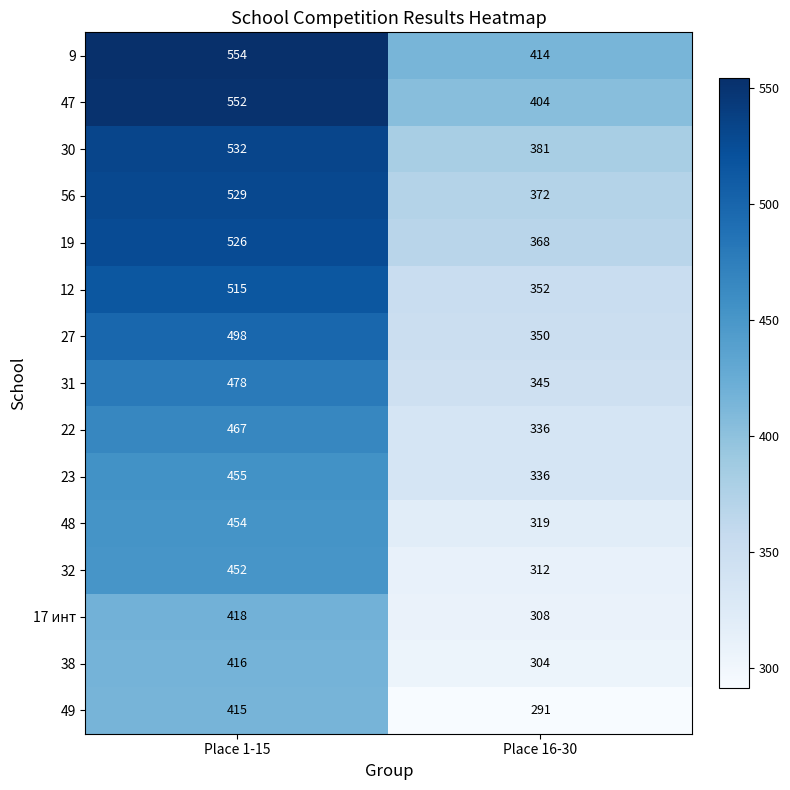

At which category is the sum across all series the highest?

Place 1-15